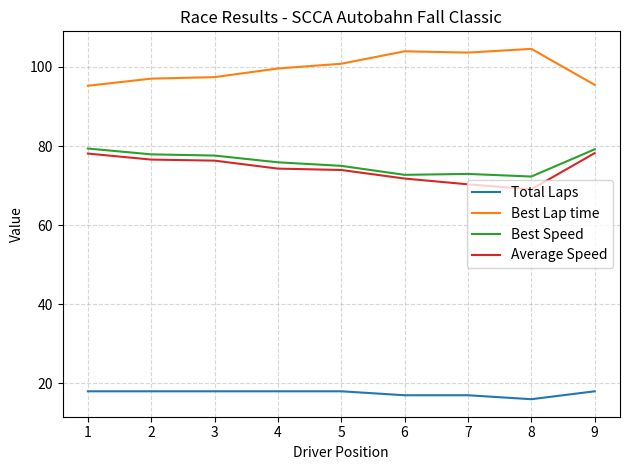

What is the total value across all series at 2?

269.5